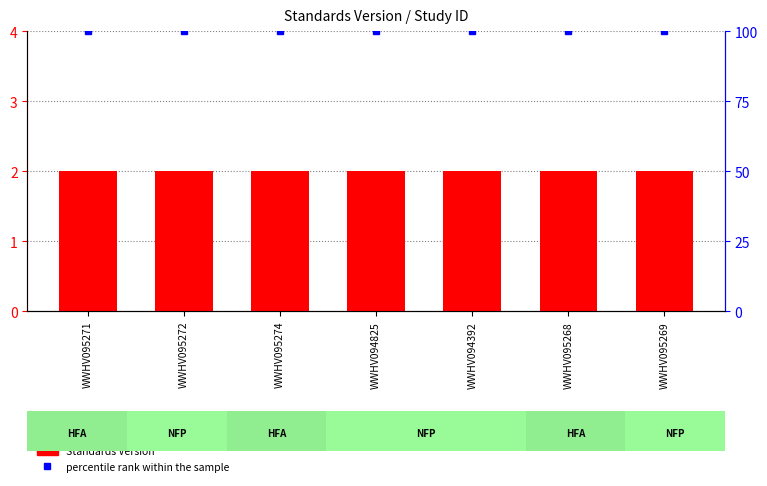

At WWHV094825, list the series in order from smallest to largest.

Standards Version, percentile rank within the sample